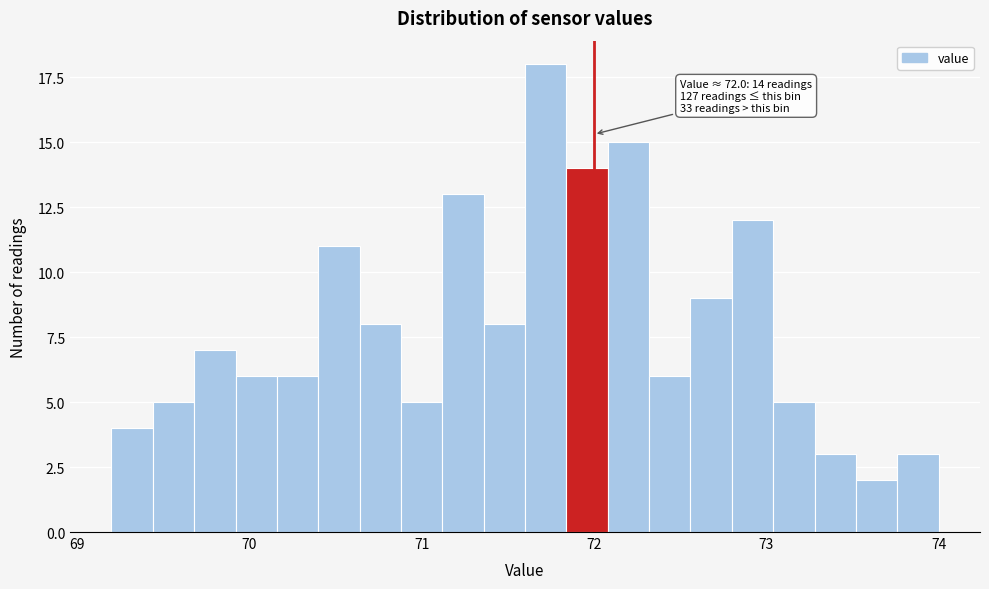

Read against the x-axis, roughly where is the centre of the tallest bar?

71.7